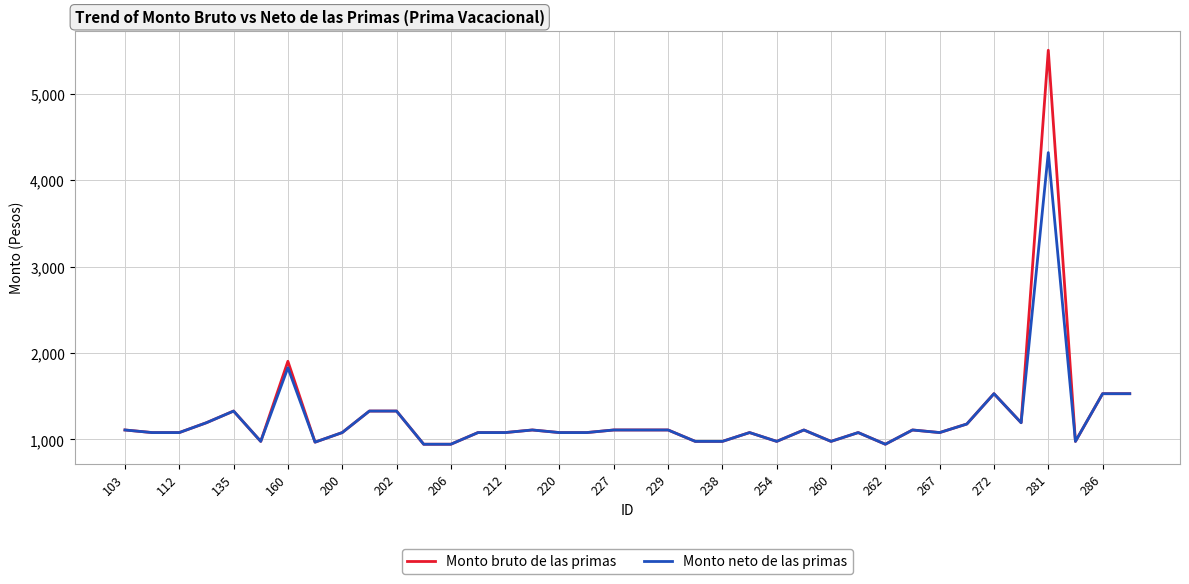

What is the smallest value displayed?

945.0